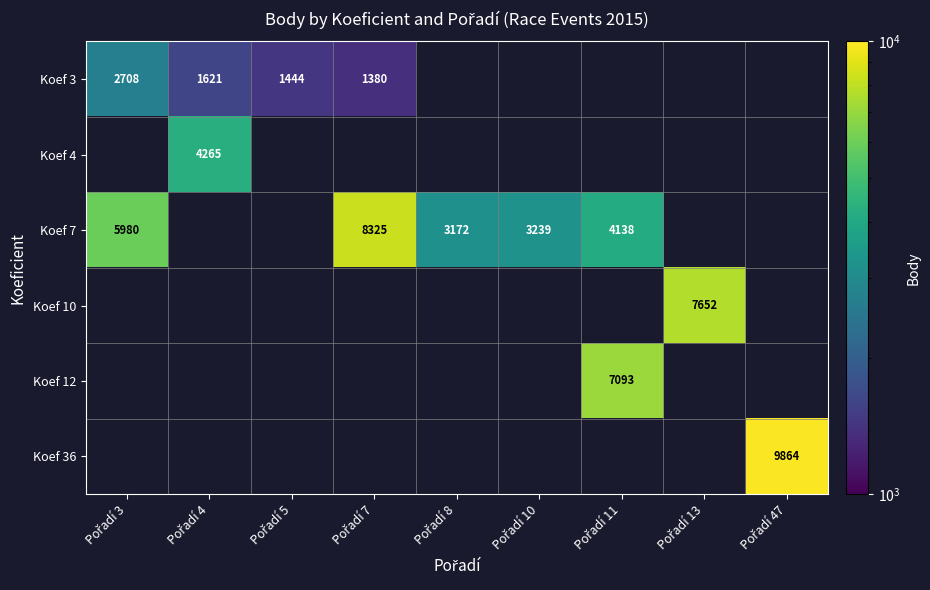

What is the difference between the highest and lowest values at Pořadí 7?

6945.0